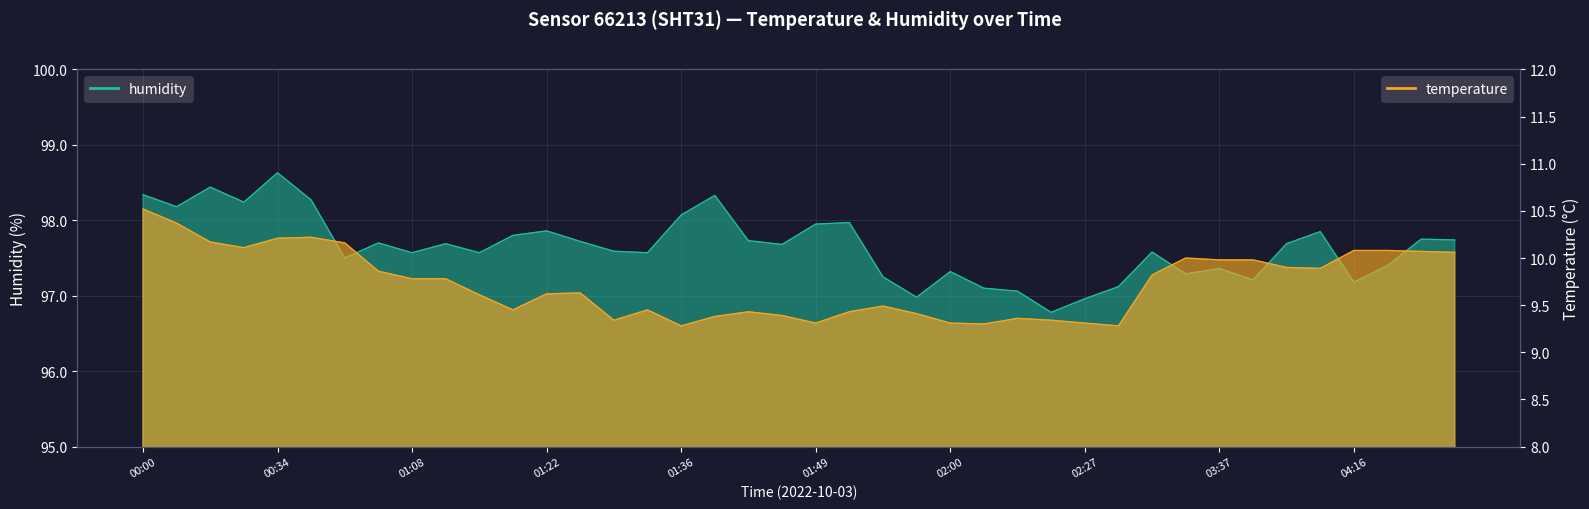

At 01:57, list the series in order from largest to smallest.

humidity, temperature